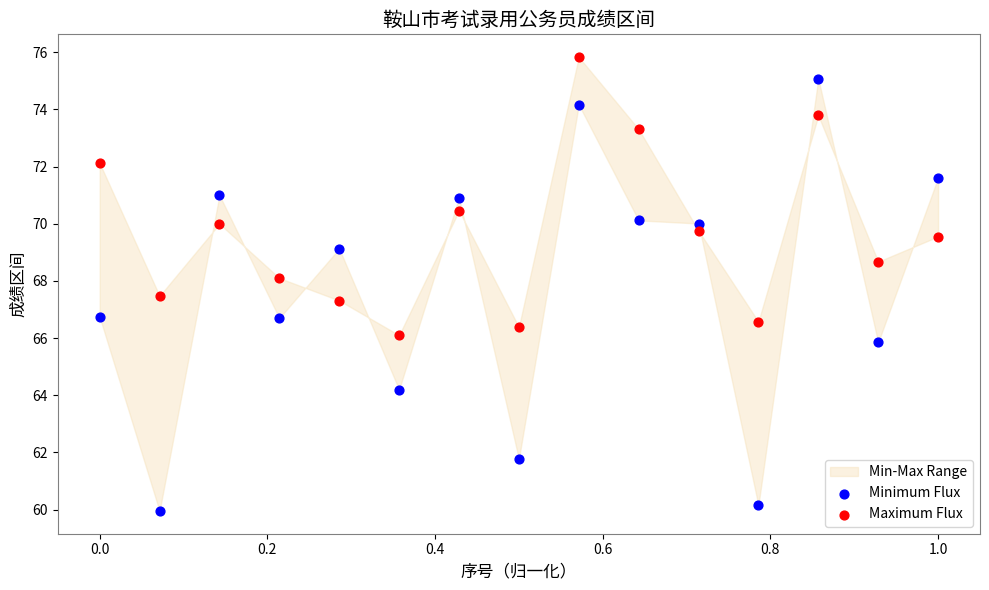

Across all data points, what is the range of Y values (max minus min)?

15.9